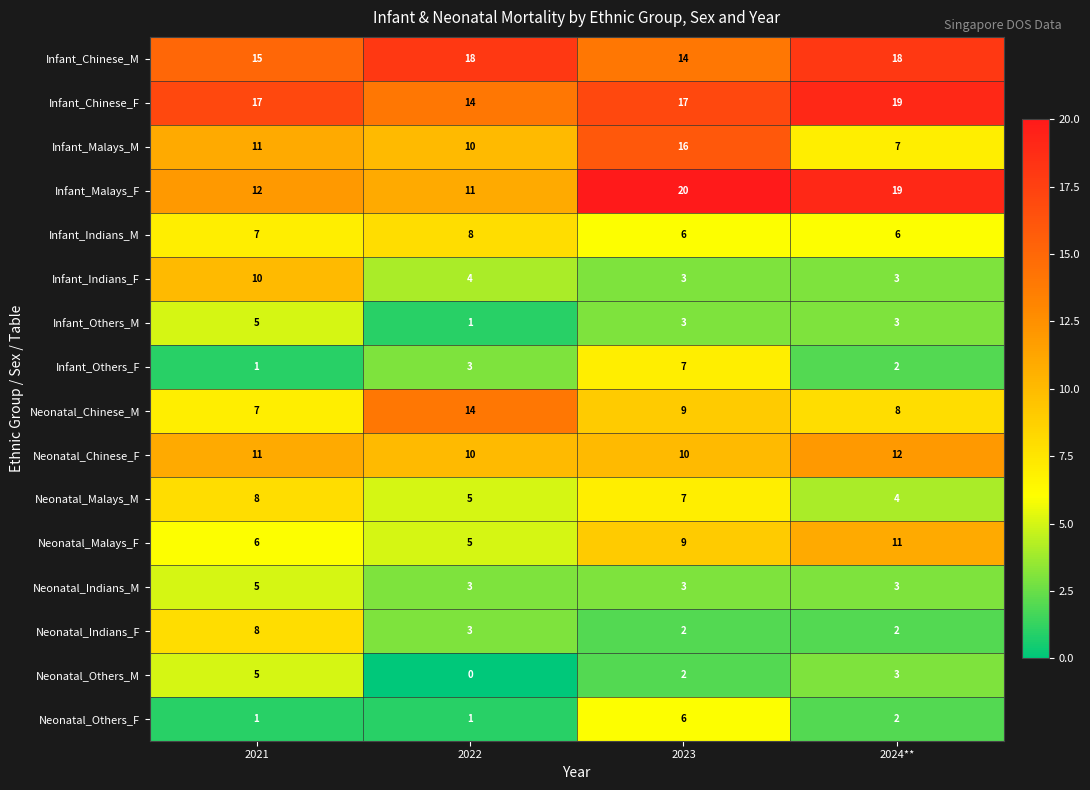

What is the sum of all Neonatal_Others_M values?

10